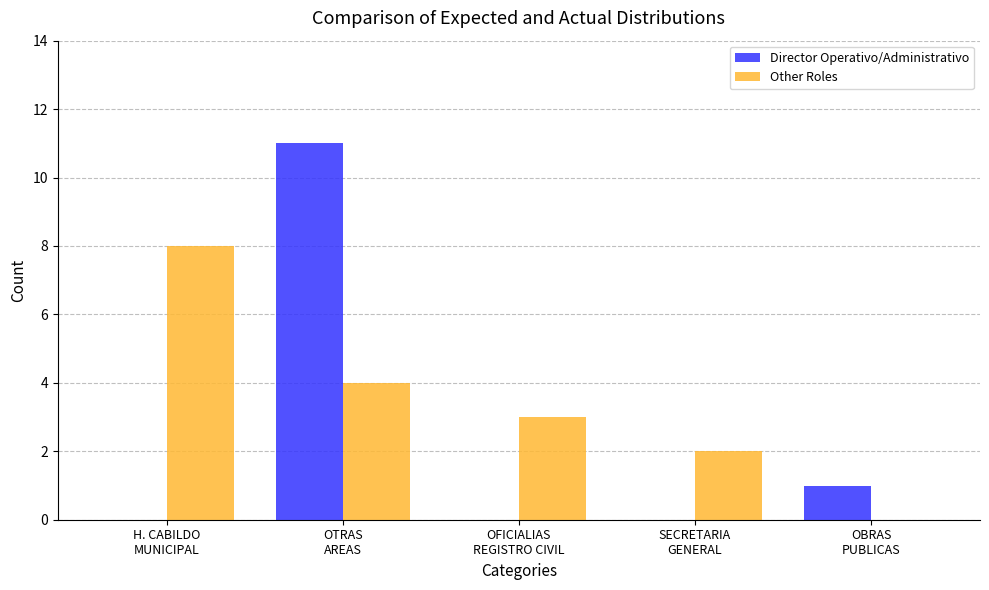

Reading left to right, list all the values displayed in this chart.

Director Operativo/Administrativo: 0	11	0	0	1
Other Roles: 8	4	3	2	0